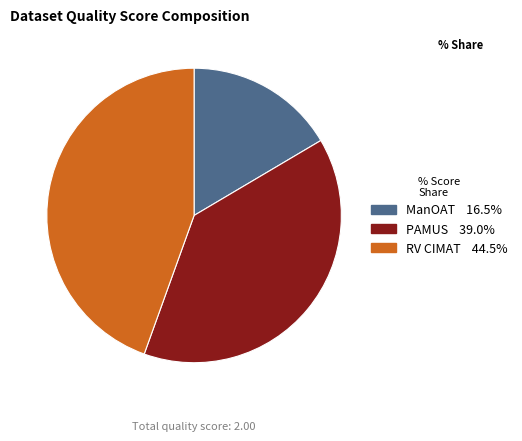

Is PAMUS the majority of the pie?

No